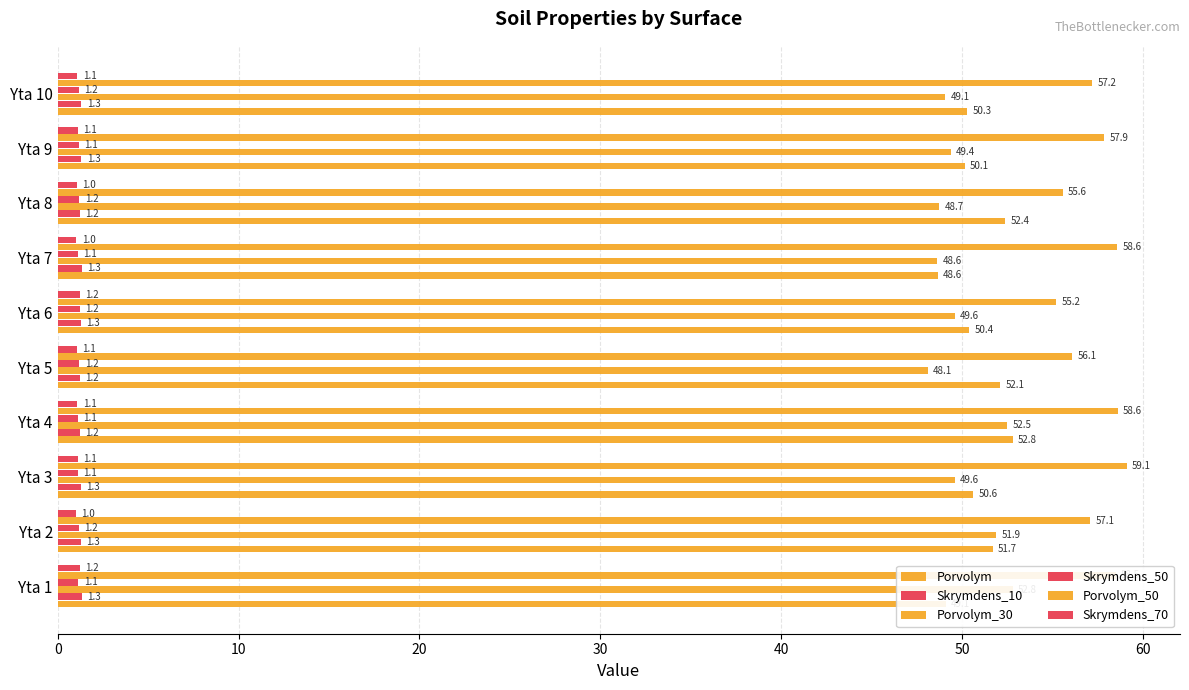

What is the difference between the highest and lowest values at Yta 5?

55.1